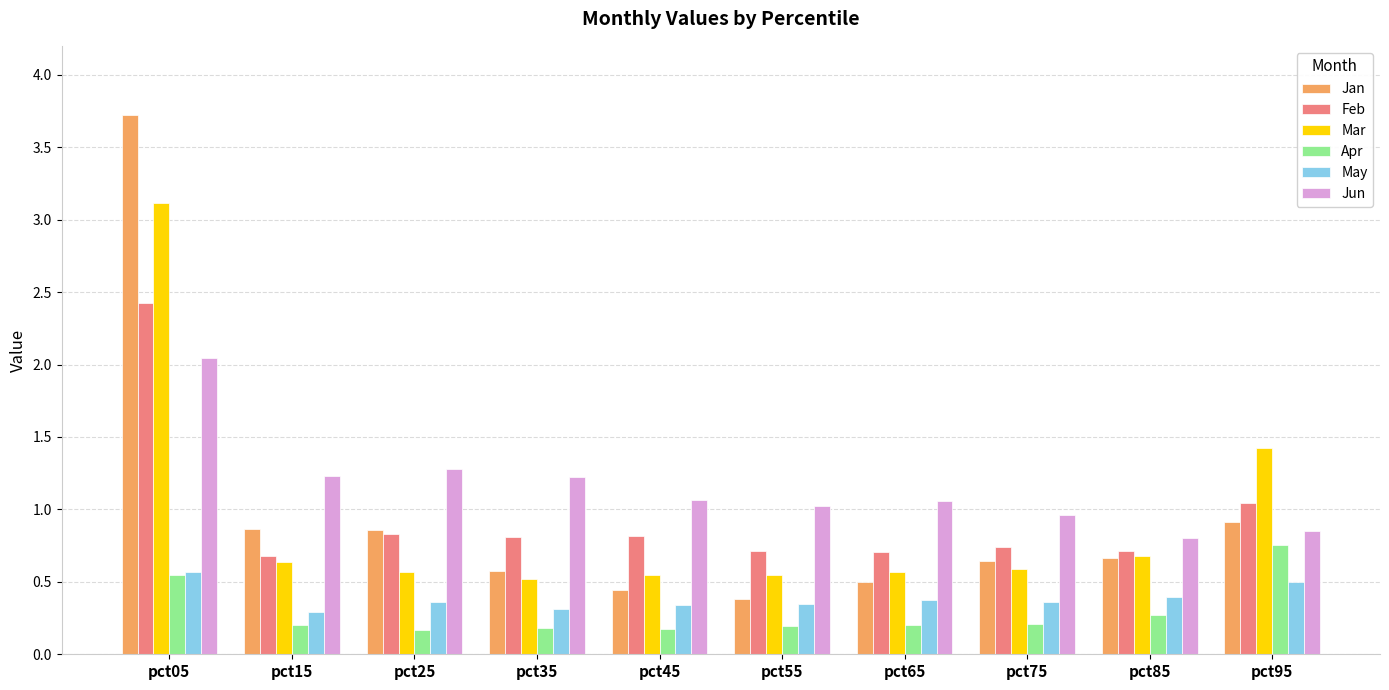

Which series changed the most between pct15 and pct95?

Mar